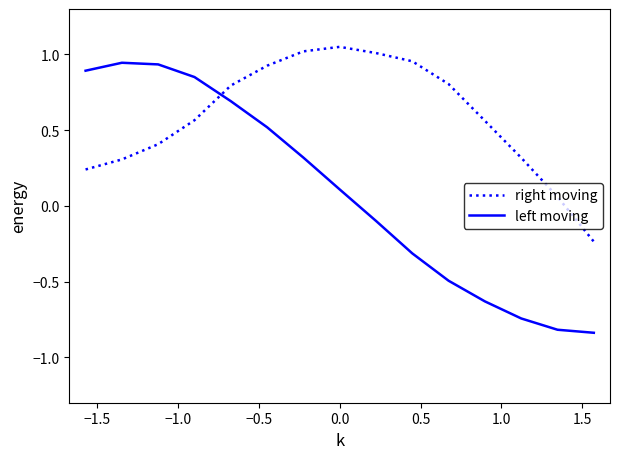

What is the difference between the maximum and minimum values in the right moving series?

1.3